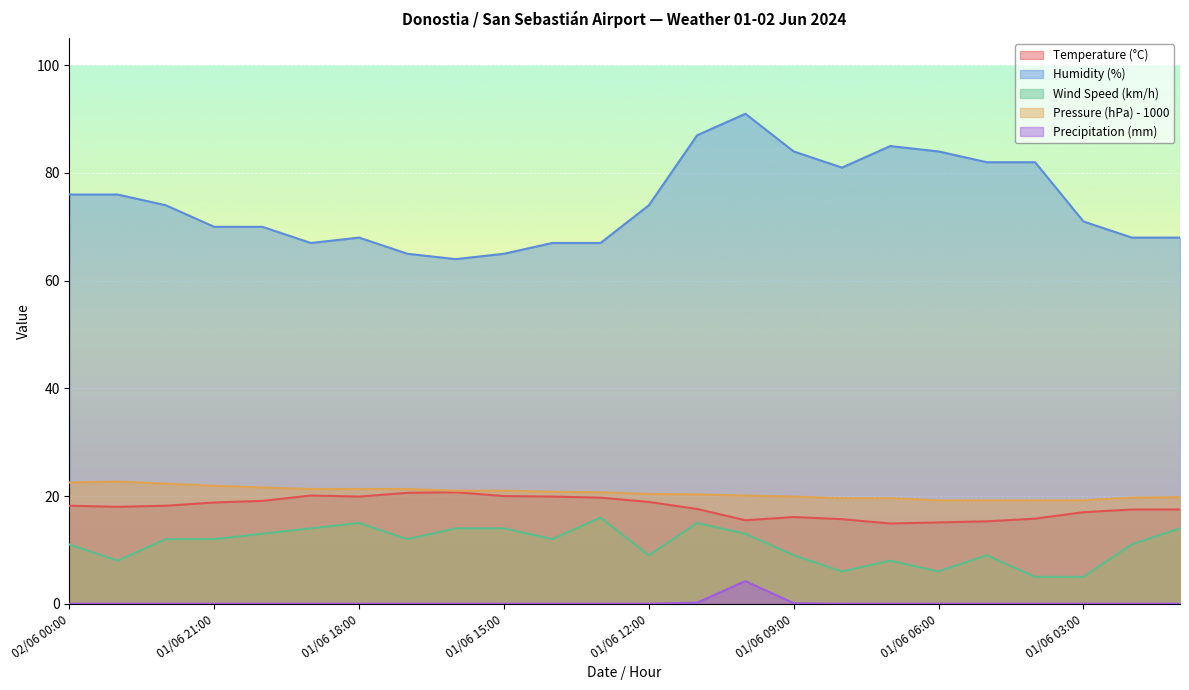

Reading left to right, list all the values displayed in this chart.

Temperature (°C): 02/06 00:00=18.2	01/06 23:00=18.0	01/06 22:00=18.2	01/06 21:00=18.8	01/06 20:00=19.1	01/06 19:00=20.1	01/06 18:00=19.9	01/06 17:00=20.6	01/06 16:00=20.7	01/06 15:00=20.0	01/06 14:00=19.9	01/06 13:00=19.7	01/06 12:00=18.9	01/06 11:00=17.6	01/06 10:00=15.5	01/06 09:00=16.1	01/06 08:00=15.7	01/06 07:00=14.9	01/06 06:00=15.1	01/06 05:00=15.3	01/06 04:00=15.8	01/06 03:00=17.0	01/06 02:00=17.5	01/06 01:00=17.5
Humidity (%): 02/06 00:00=76.0	01/06 23:00=76.0	01/06 22:00=74.0	01/06 21:00=70.0	01/06 20:00=70.0	01/06 19:00=67.0	01/06 18:00=68.0	01/06 17:00=65.0	01/06 16:00=64.0	01/06 15:00=65.0	01/06 14:00=67.0	01/06 13:00=67.0	01/06 12:00=74.0	01/06 11:00=87.0	01/06 10:00=91.0	01/06 09:00=84.0	01/06 08:00=81.0	01/06 07:00=85.0	01/06 06:00=84.0	01/06 05:00=82.0	01/06 04:00=82.0	01/06 03:00=71.0	01/06 02:00=68.0	01/06 01:00=68.0
Wind Speed (km/h): 02/06 00:00=11.0	01/06 23:00=8.0	01/06 22:00=12.0	01/06 21:00=12.0	01/06 20:00=13.0	01/06 19:00=14.0	01/06 18:00=15.0	01/06 17:00=12.0	01/06 16:00=14.0	01/06 15:00=14.0	01/06 14:00=12.0	01/06 13:00=16.0	01/06 12:00=9.0	01/06 11:00=15.0	01/06 10:00=13.0	01/06 09:00=9.0	01/06 08:00=6.0	01/06 07:00=8.0	01/06 06:00=6.0	01/06 05:00=9.0	01/06 04:00=5.0	01/06 03:00=5.0	01/06 02:00=11.0	01/06 01:00=14.0
Pressure (hPa) - 1000: 02/06 00:00=22.5	01/06 23:00=22.7	01/06 22:00=22.3	01/06 21:00=21.9	01/06 20:00=21.6	01/06 19:00=21.3	01/06 18:00=21.3	01/06 17:00=21.3	01/06 16:00=21.0	01/06 15:00=21.0	01/06 14:00=20.8	01/06 13:00=20.7	01/06 12:00=20.4	01/06 11:00=20.3	01/06 10:00=20.1	01/06 09:00=19.9	01/06 08:00=19.6	01/06 07:00=19.6	01/06 06:00=19.2	01/06 05:00=19.2	01/06 04:00=19.2	01/06 03:00=19.2	01/06 02:00=19.7	01/06 01:00=19.8
Precipitation (mm): 02/06 00:00=0.0	01/06 23:00=0.0	01/06 22:00=0.0	01/06 21:00=0.0	01/06 20:00=0.0	01/06 19:00=0.0	01/06 18:00=0.0	01/06 17:00=0.0	01/06 16:00=0.0	01/06 15:00=0.0	01/06 14:00=0.0	01/06 13:00=0.0	01/06 12:00=0.0	01/06 11:00=0.2	01/06 10:00=4.2	01/06 09:00=0.1	01/06 08:00=0.0	01/06 07:00=0.0	01/06 06:00=0.0	01/06 05:00=0.0	01/06 04:00=0.0	01/06 03:00=0.0	01/06 02:00=0.0	01/06 01:00=0.0